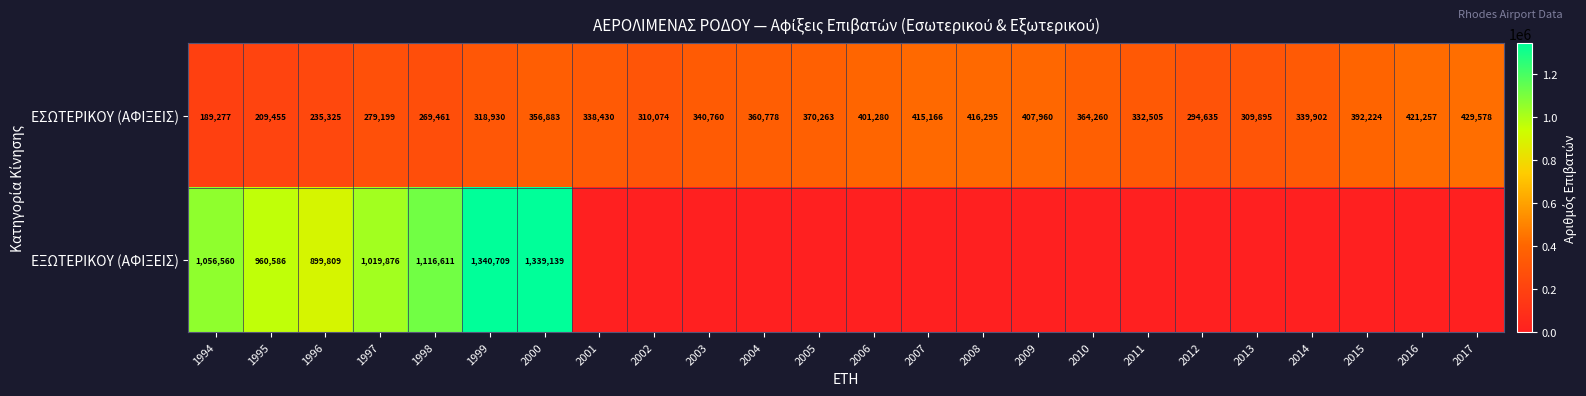

What is the average value of the ΕΣΩΤΕΡΙΚΟΥ (ΑΦΙΞΕΙΣ) series?

337658